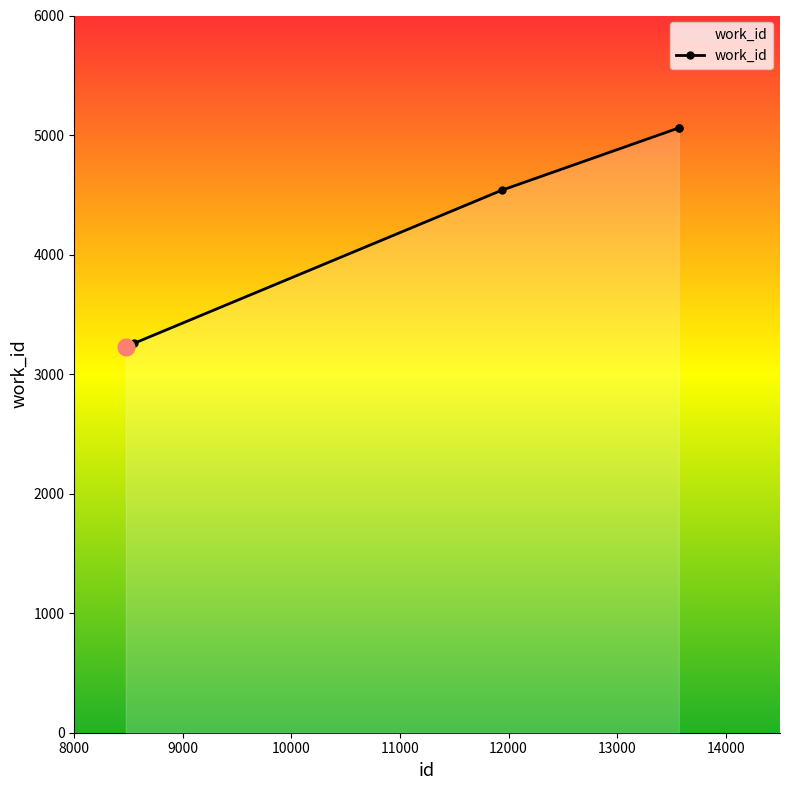

What is the value of the 5th point from the left?

5060